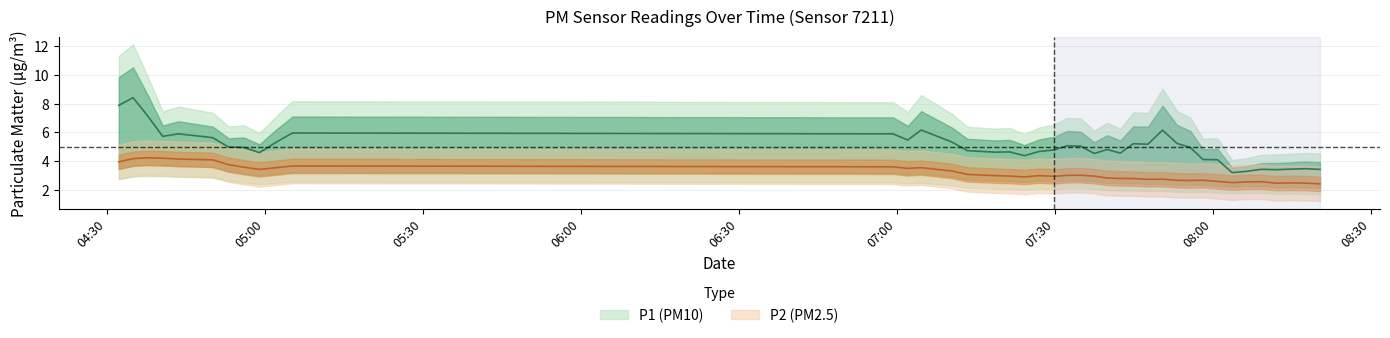

How many lines are shown in the chart?

2